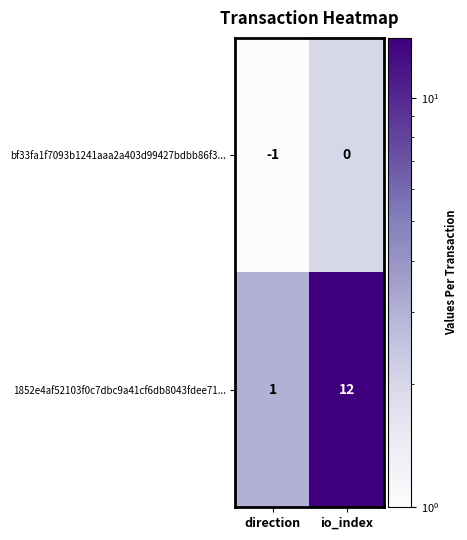

At which label is 1852e4af52103f0c7dbc9a41cf6db8043fdee71... closest to 6?

direction